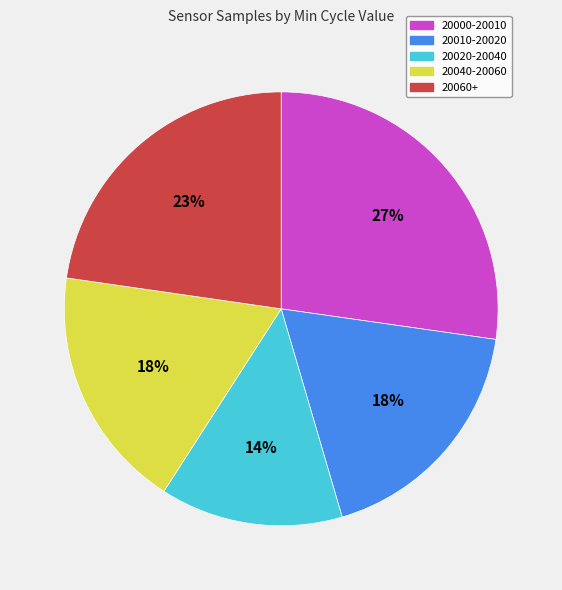

What percentage is the 20020-20040 slice, to the nearest percent?

14%